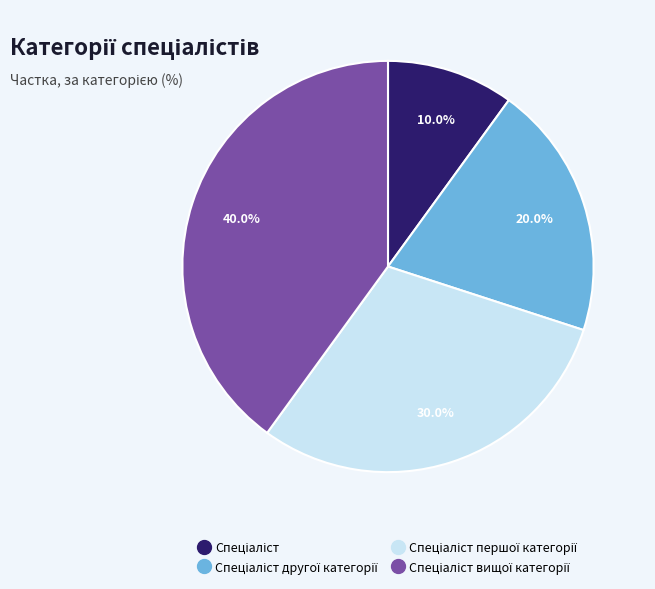

Is there any slice that represents more than half of the pie?

No